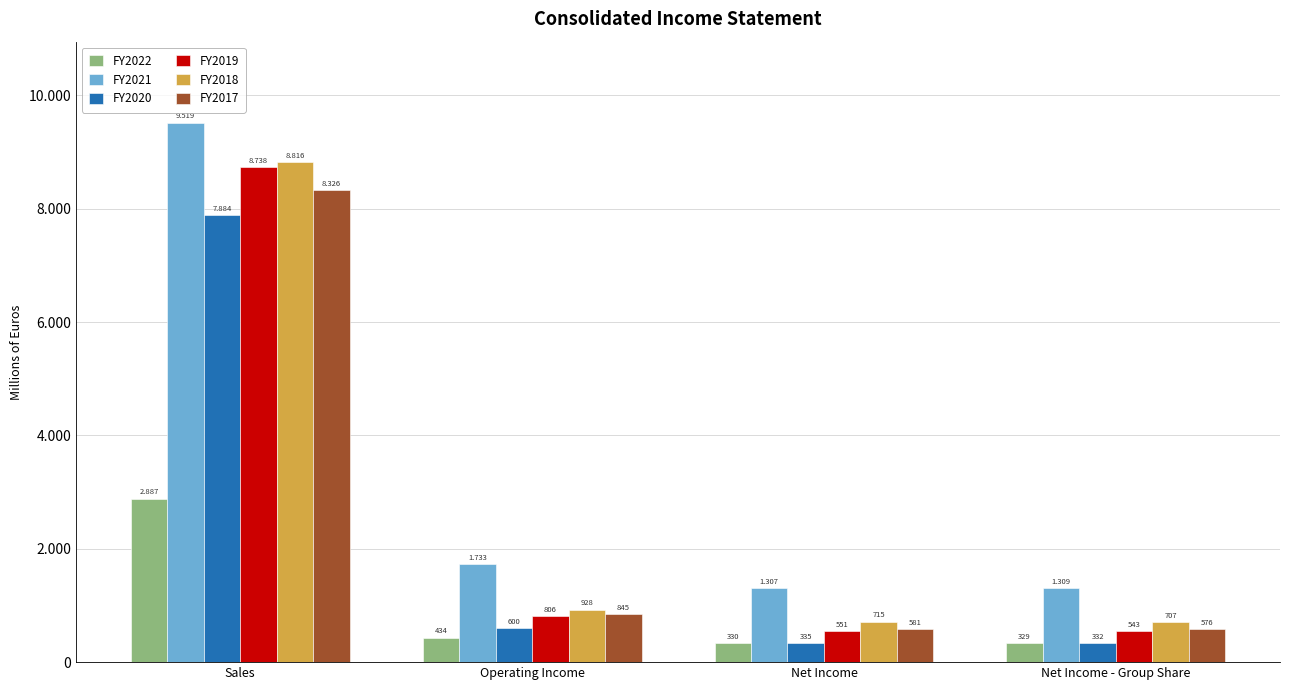

Which series has the largest total across all categories?

FY2021